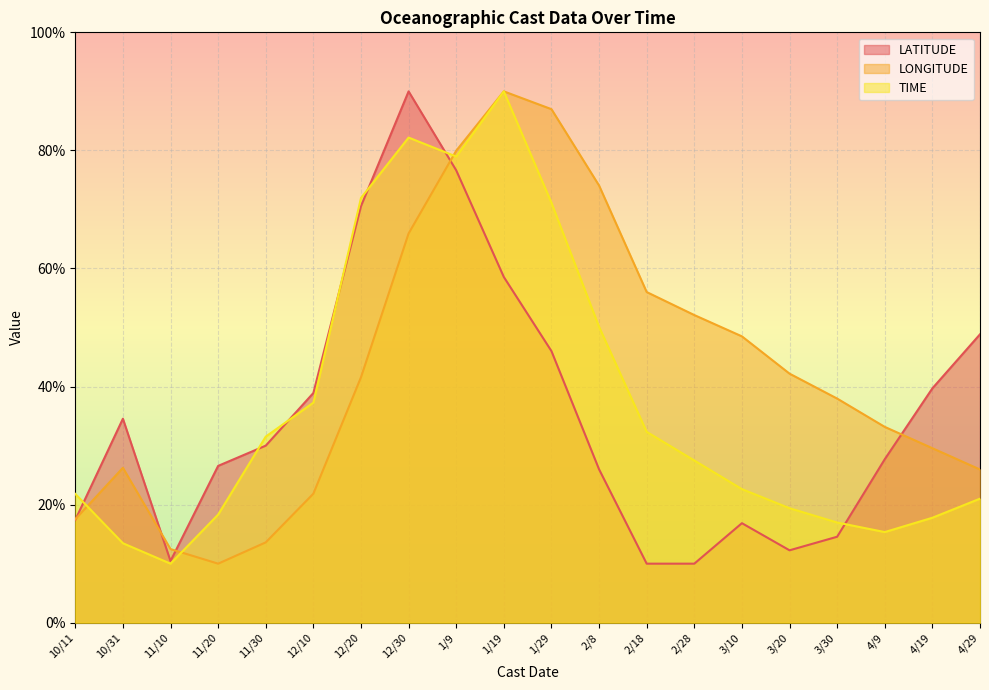

Reading left to right, transcribe all the data shown in this chart.

LATITUDE: 10/11=17.4	10/31=34.6	11/10=10.4	11/20=26.6	11/30=30.0	12/10=38.9	12/20=70.6	12/30=90.0	1/9=76.6	1/19=58.6	1/29=46.0	2/8=26.0	2/18=10.0	2/28=10.0	3/10=16.9	3/20=12.3	3/30=14.6	4/9=27.7	4/19=39.7	4/29=48.9
LONGITUDE: 10/11=17.5	10/31=26.2	11/10=12.5	11/20=10.0	11/30=13.6	12/10=21.9	12/20=41.6	12/30=65.9	1/9=80.0	1/19=90.0	1/29=87.0	2/8=74.1	2/18=56.0	2/28=52.1	3/10=48.5	3/20=42.2	3/30=38.0	4/9=33.2	4/19=29.6	4/29=25.9
TIME: 10/11=21.8	10/31=13.5	11/10=10.0	11/20=18.3	11/30=31.5	12/10=37.3	12/20=71.9	12/30=82.2	1/9=79.0	1/19=90.0	1/29=71.1	2/8=50.1	2/18=32.3	2/28=27.5	3/10=22.6	3/20=19.4	3/30=17.0	4/9=15.4	4/19=17.8	4/29=21.0